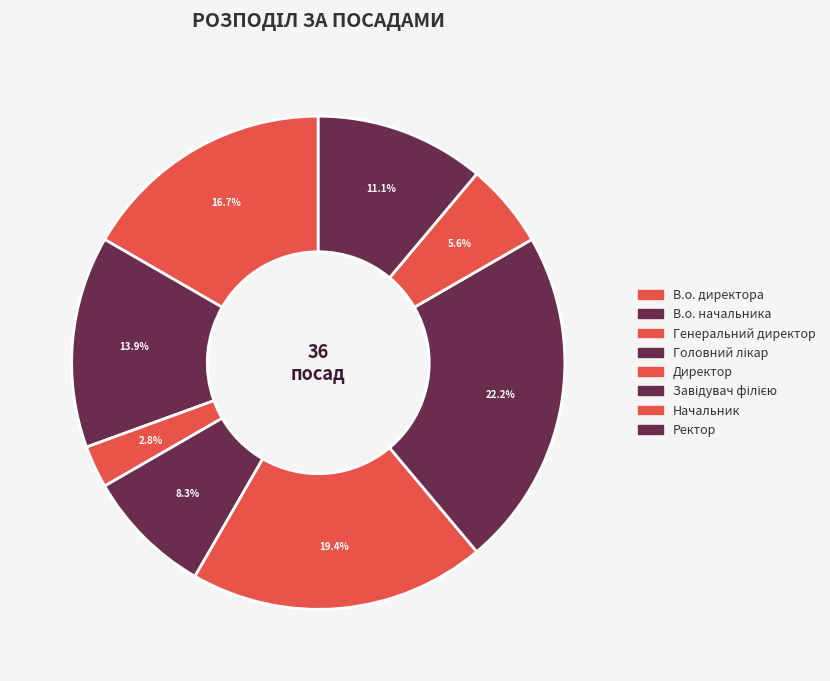

To the nearest percent, what portion does Завідувач філією represent?

22%